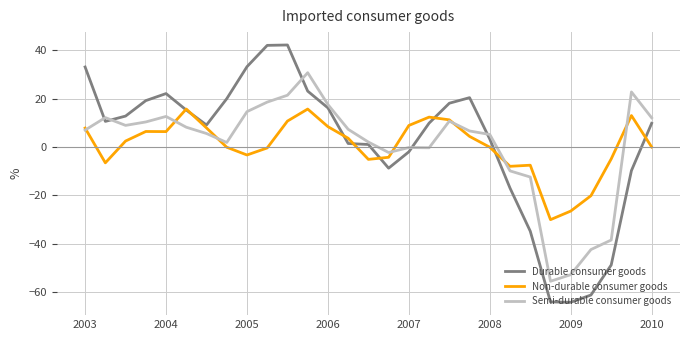

What is the smallest value displayed?

-64.2